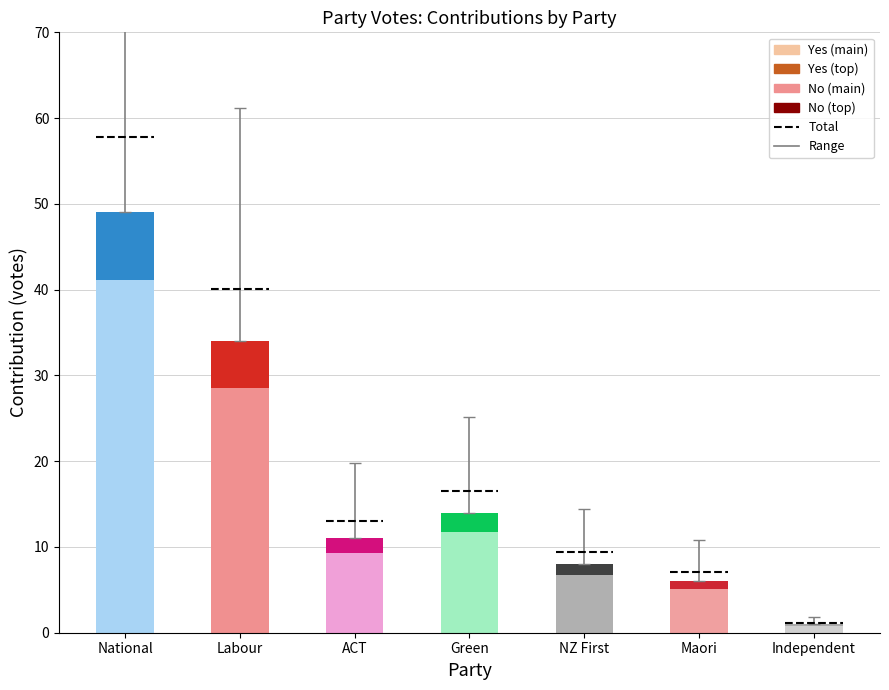

How many bars are there in each group?

2